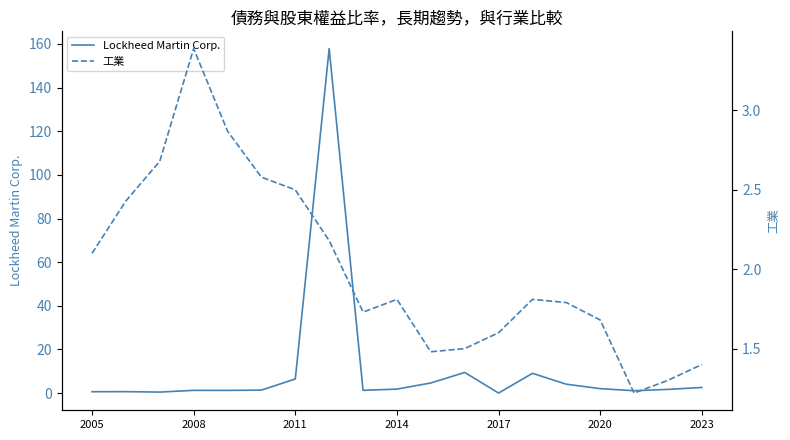

At which category does 工業 reach its first local valley?

8